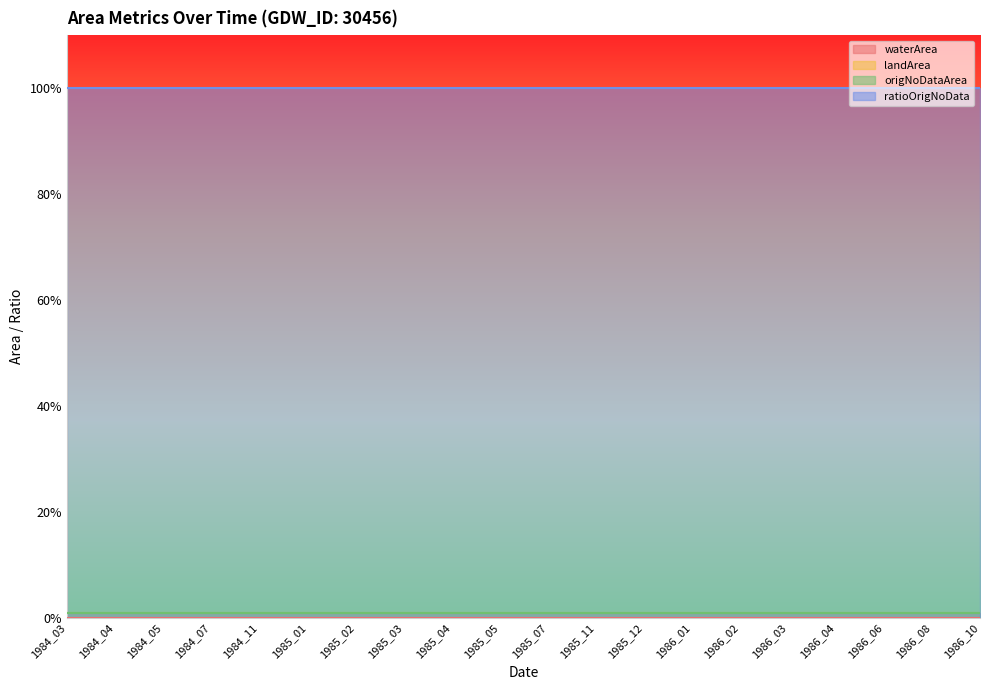

True or false: landArea has more than 1 points higher than both neighbors.

False